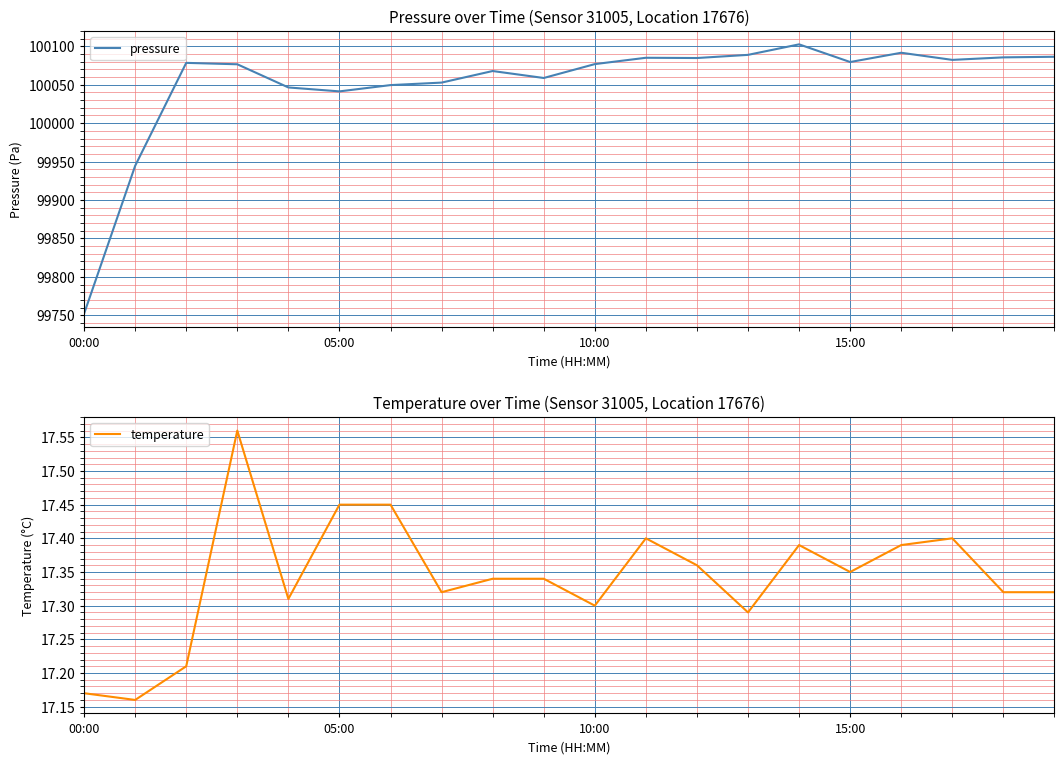

How many lines are shown in the chart?

2